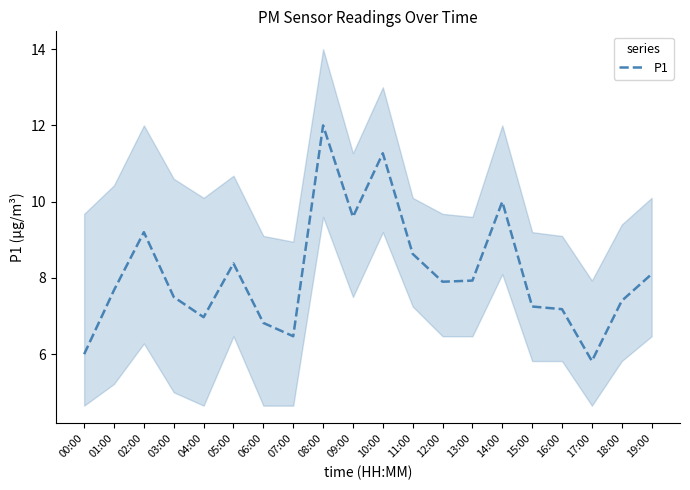

Does the chart have visible grid lines?

No